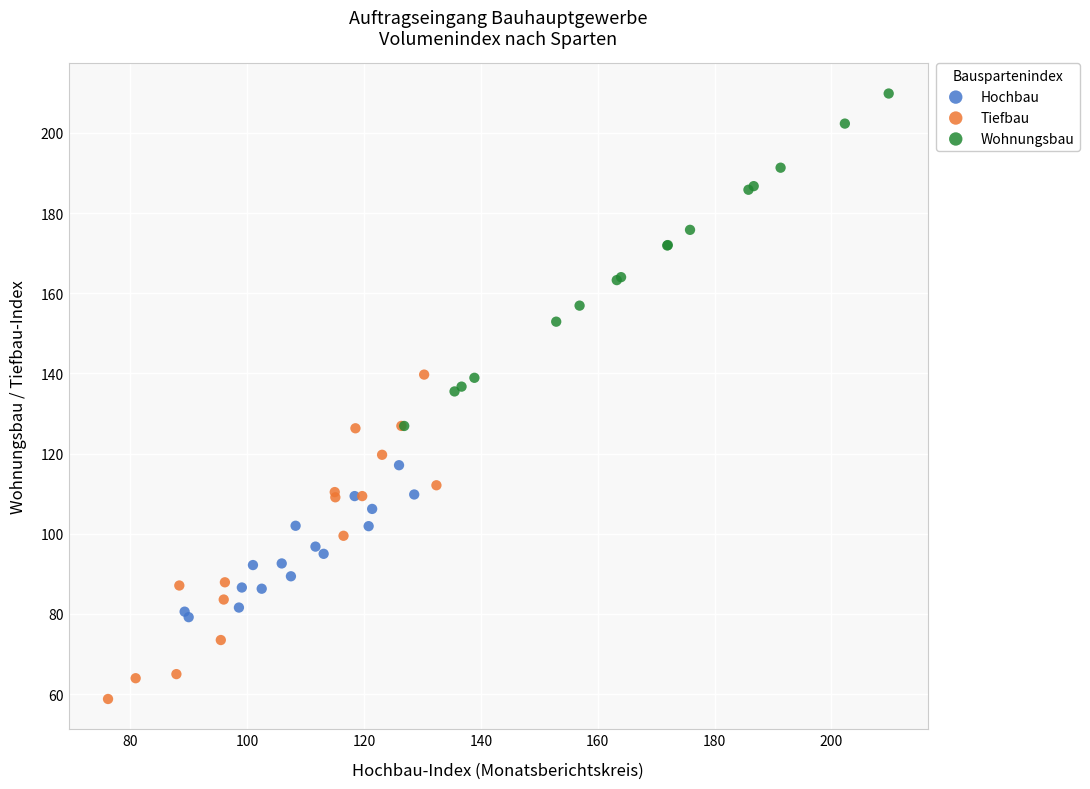

Which series has the largest Y range (max minus min)?

Wohnungsbau